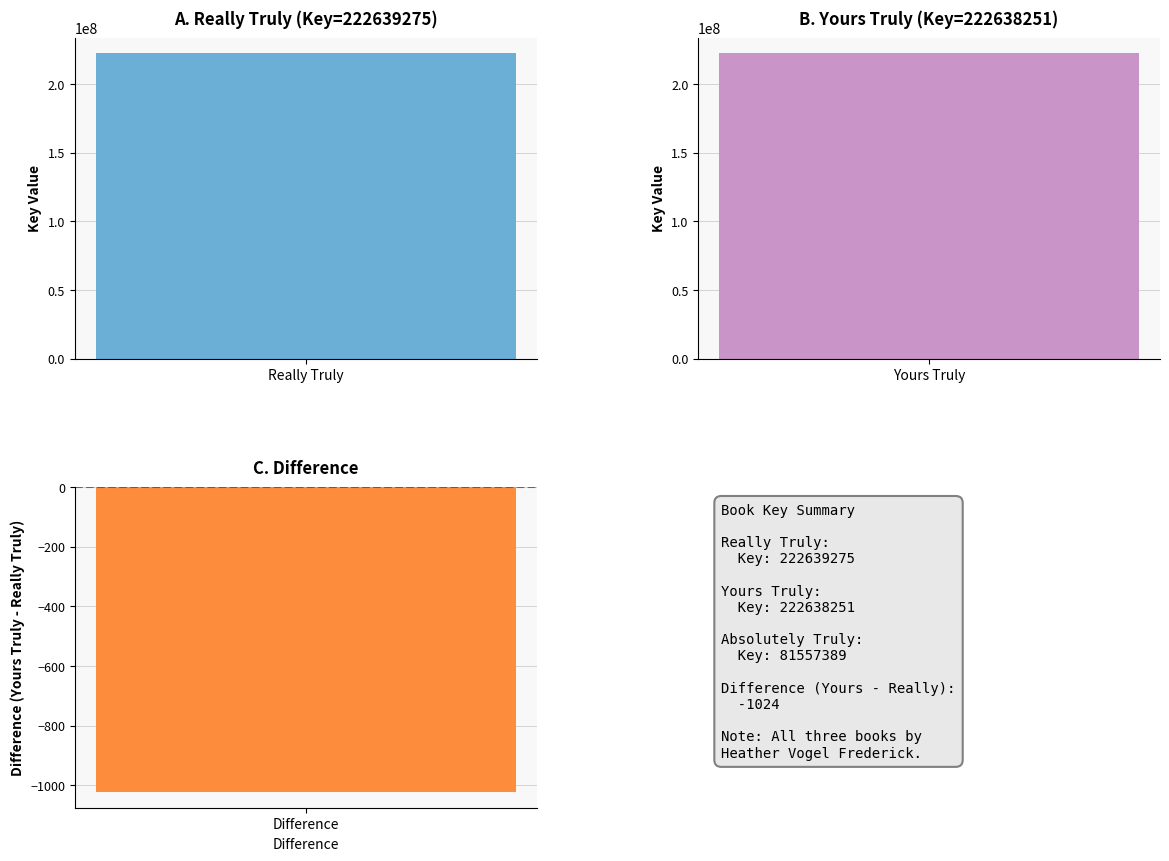

Rank the categories by value from lowest to highest.

Absolutely Truly, Yours Truly, Really Truly